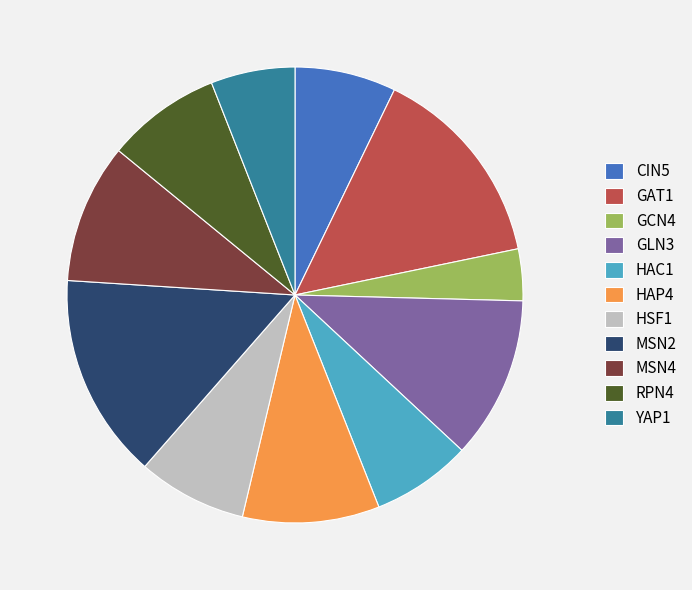

Is it true that RPN4 is 15% of the pie?

False